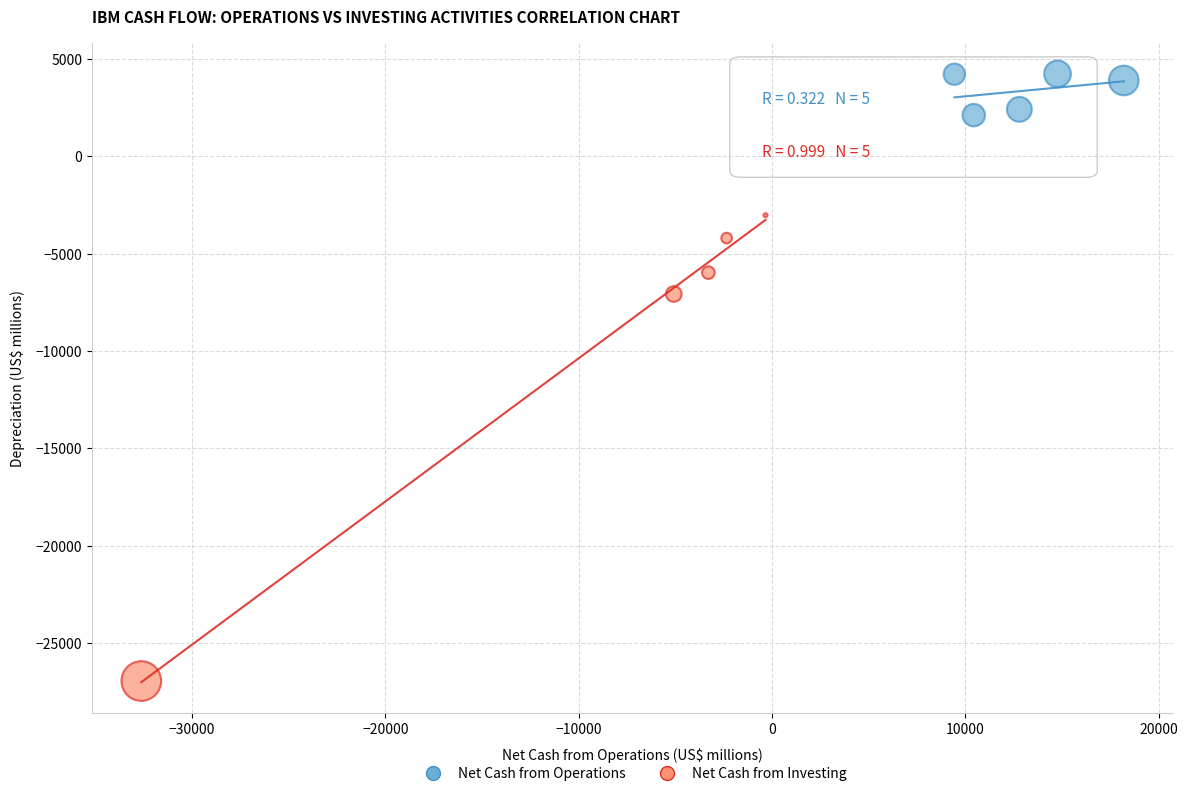

Which series reaches the maximum Y coordinate?

Net Cash from Operations